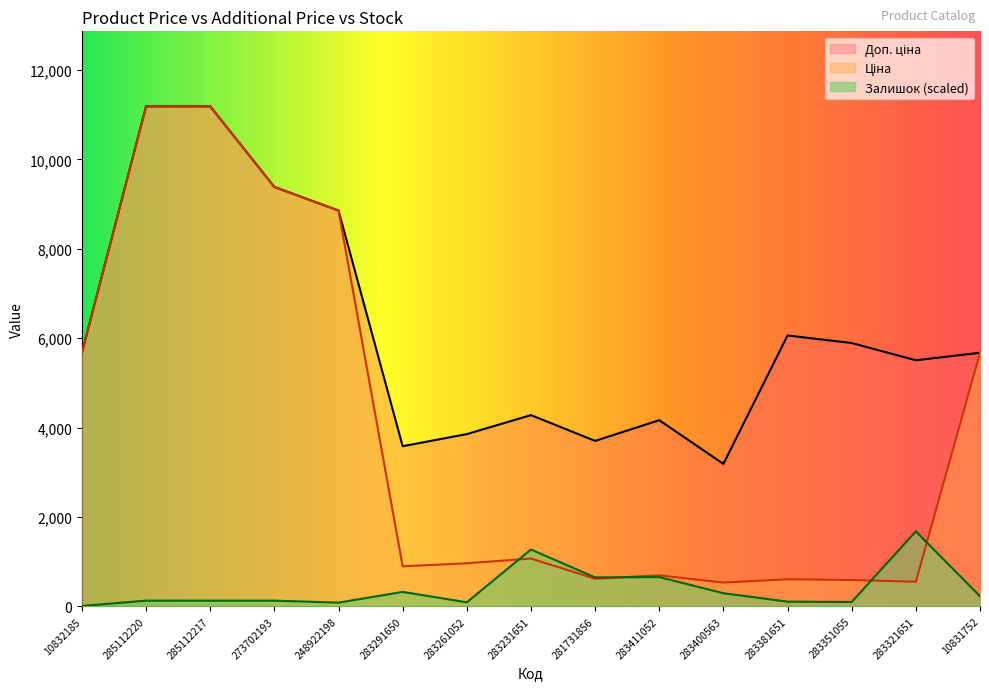

What is the label of the 11th point from the left?

283400563